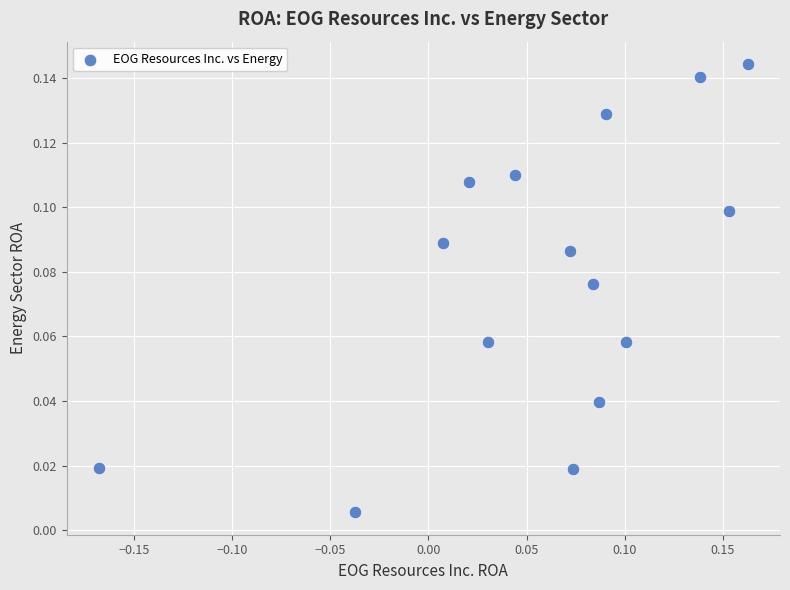

What is the range of X values (max minus min)?

0.3